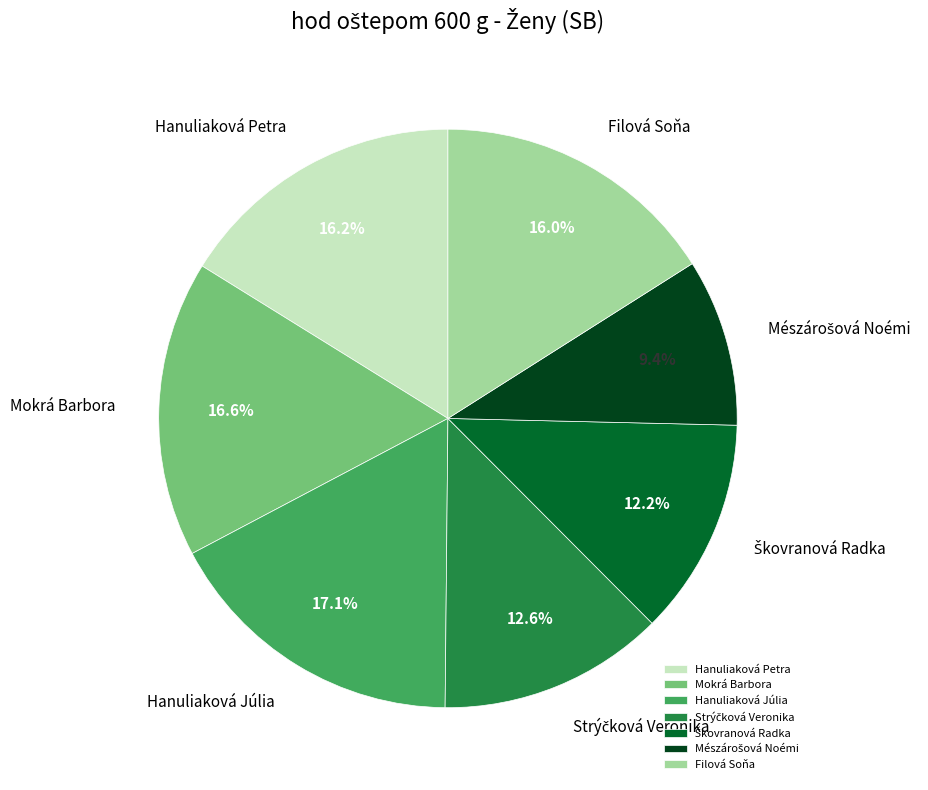

To the nearest percent, what is the difference between the largest and smallest slice percentages?

8%